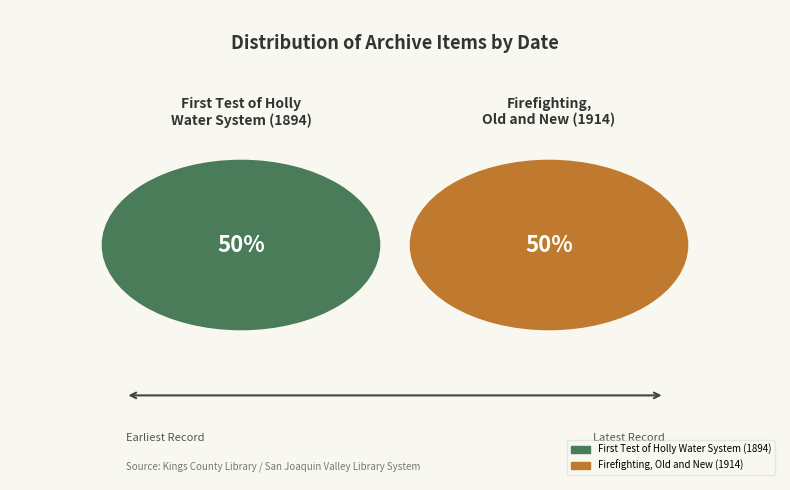

Rank the categories by value from highest to lowest.

Firefighting, The Old and The New, Hanford (1914), First Test of Holly Water System for Firefighting (1894)